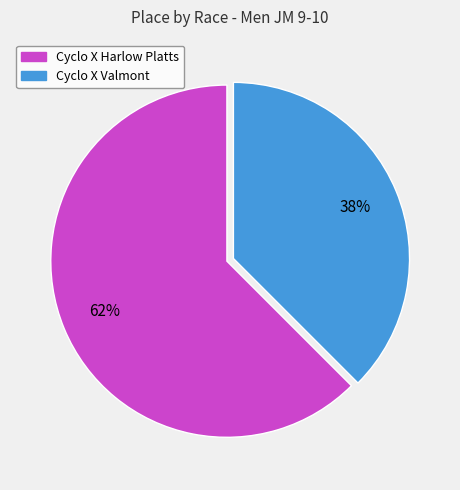

Is the sum of Cyclo X Harlow Platts and Cyclo X Valmont greater than half?

Yes